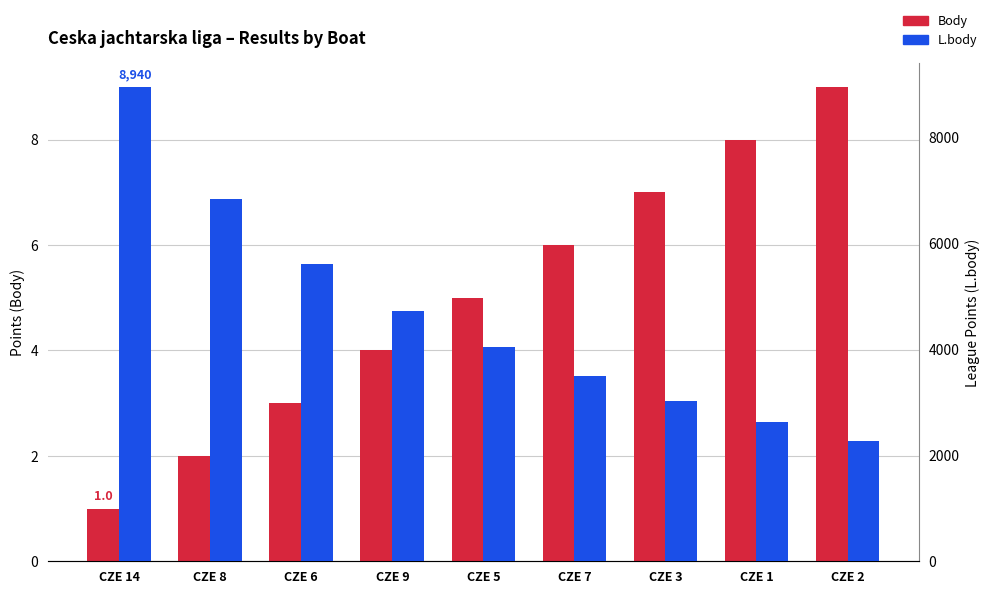

Which category has the lowest value in the Body series?

CZE 14